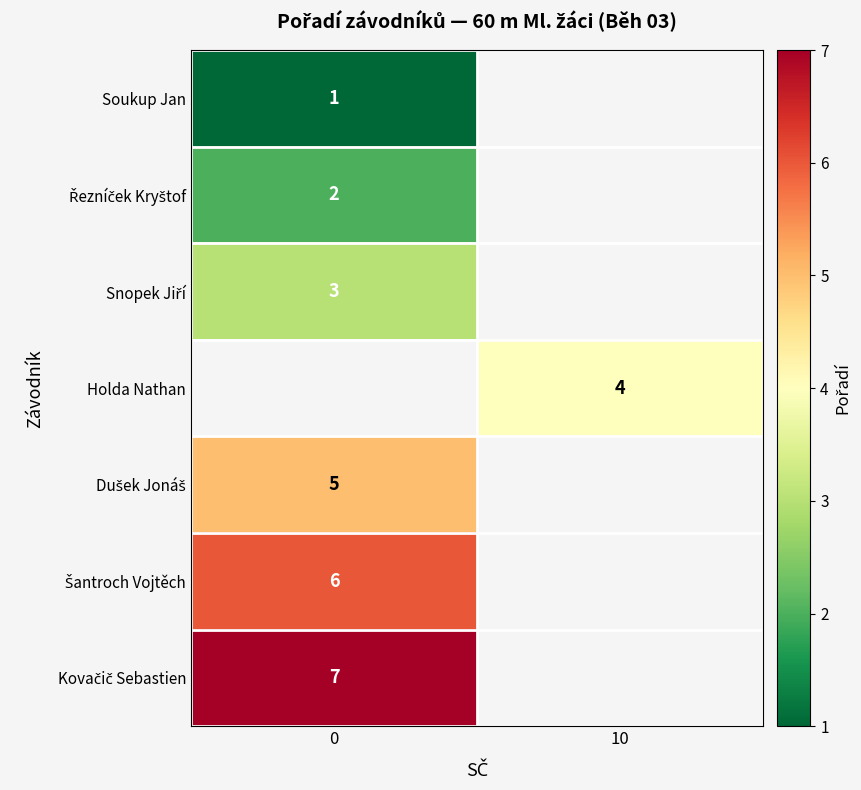

How many values in Kovačič Sebastien are above zero?

1